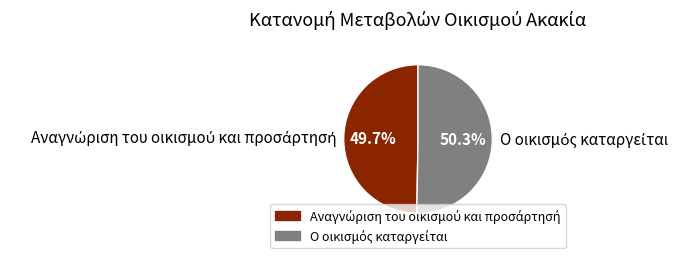

Is there any slice that represents more than half of the pie?

Yes